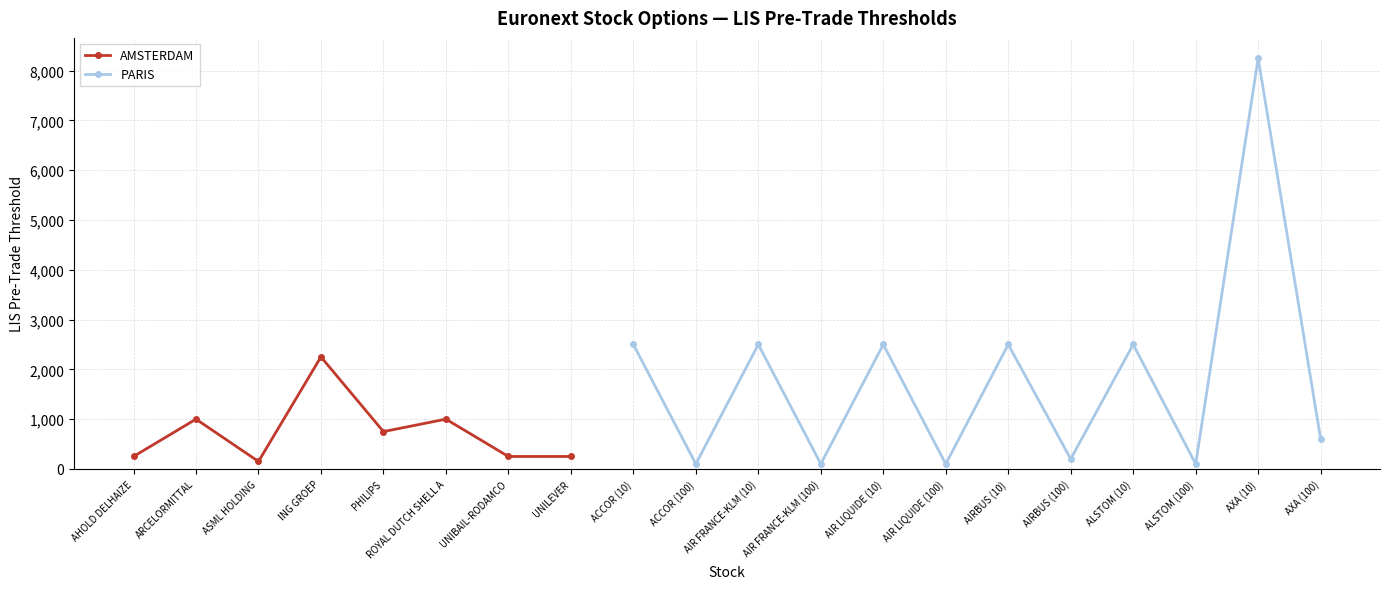

Reading left to right, what are all the values shown in this chart?

250	1000	150	2250	750	1000	250	250	2500	100	2500	100	2500	100	2500	200	2500	100	8250	600